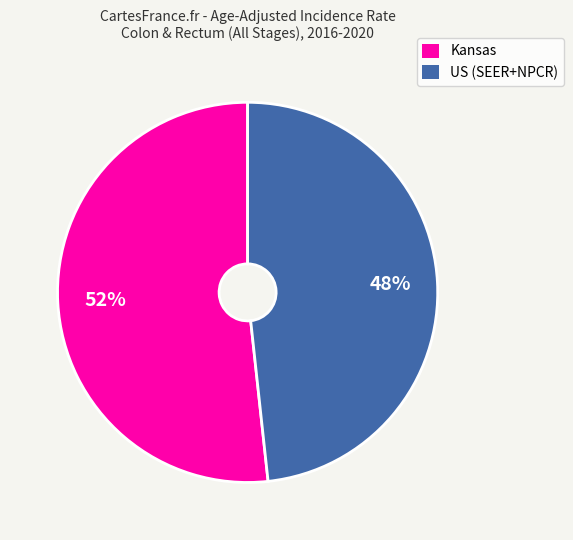

To the nearest percent, what is the combined percentage of US (SEER+NPCR) and Kansas?

100%